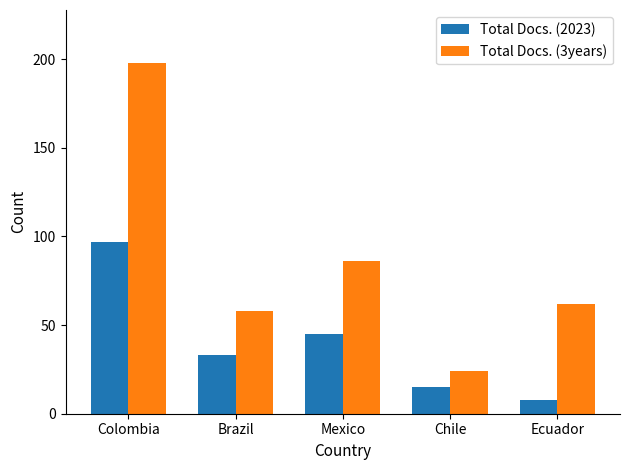

What is the label of the 1st bar from the left?

Colombia